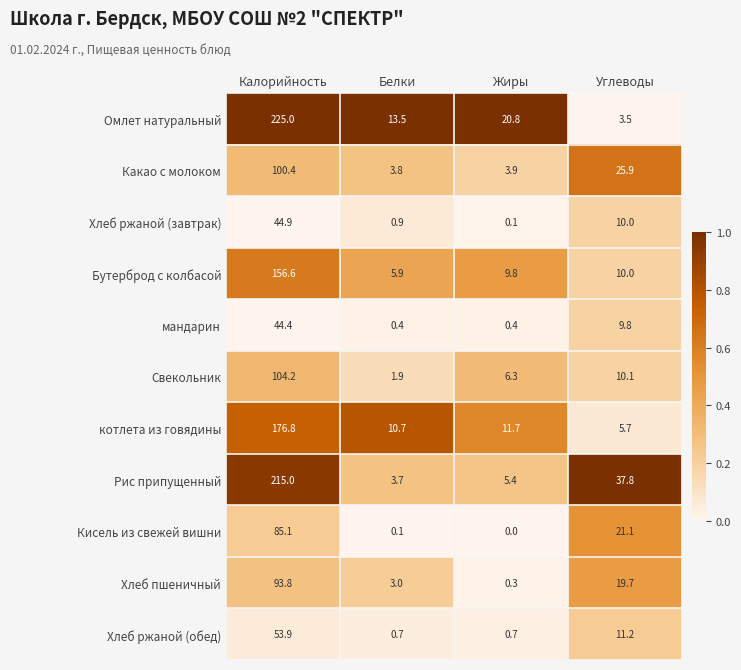

Which series has the largest range (max minus min)?

Омлет натуральный